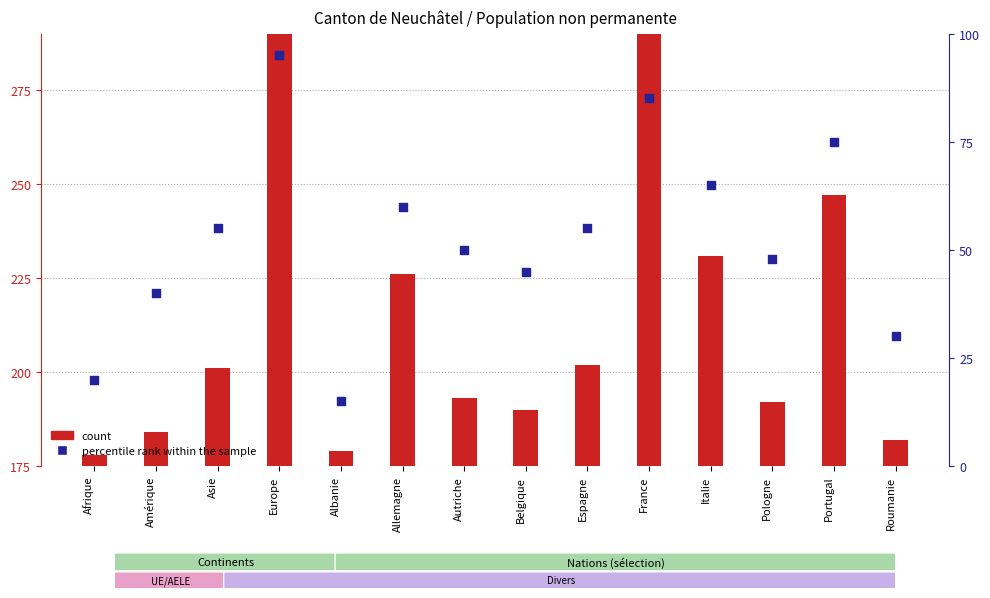

What is the total value across all series at Europe?

610